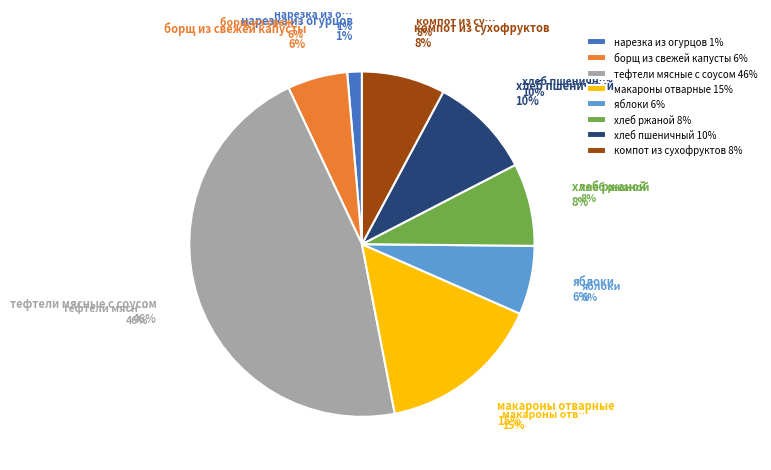

Is it true that хлеб пшеничный is 10% of the pie?

True